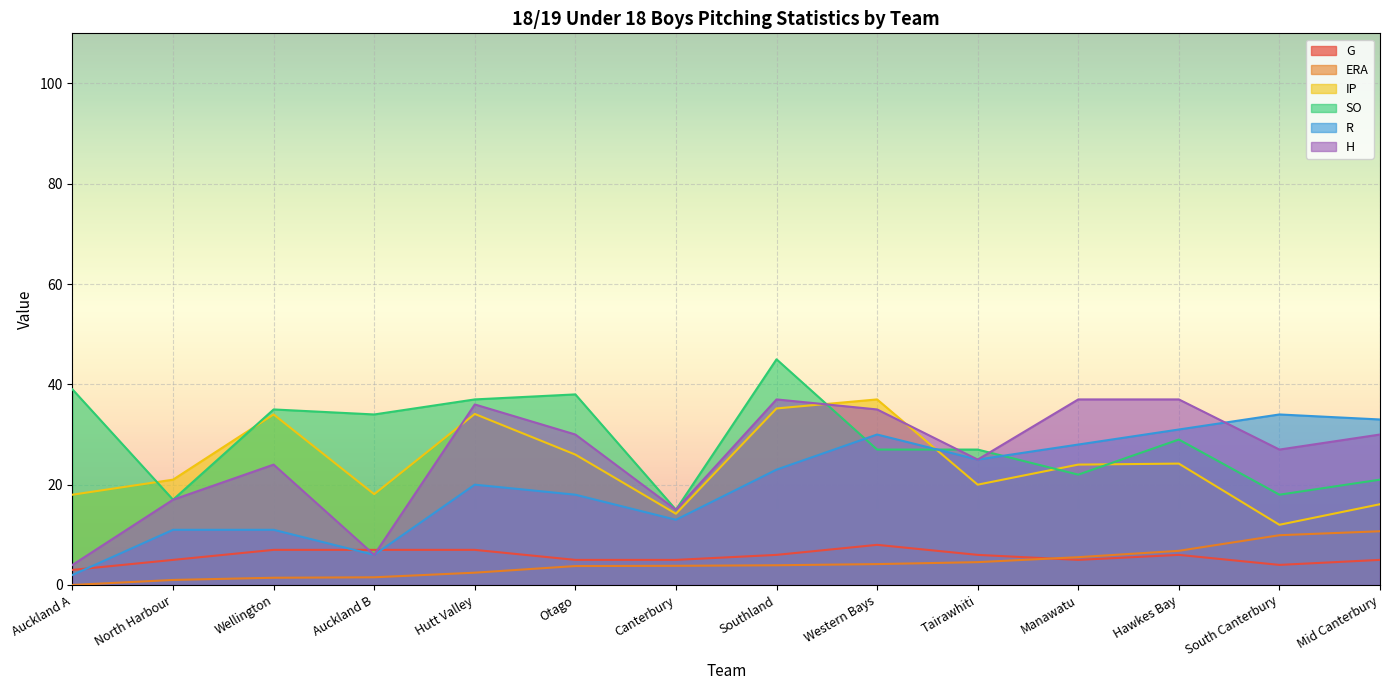

Reading left to right, list all the values displayed in this chart.

G: 3.0	5.0	7.0	7.0	7.0	5.0	5.0	6.0	8.0	6.0	5.0	6.0	4.0	5.0
ERA: 0.0	1.0	1.4	1.5	2.5	3.8	3.8	3.9	4.2	4.5	5.5	6.8	9.9	10.7
IP: 18.0	21.0	34.0	18.1	34.1	26.0	14.2	35.2	37.0	20.0	24.0	24.2	12.0	16.1
SO: 39.0	17.0	35.0	34.0	37.0	38.0	15.0	45.0	27.0	27.0	22.0	29.0	18.0	21.0
R: 2.0	11.0	11.0	6.0	20.0	18.0	13.0	23.0	30.0	25.0	28.0	31.0	34.0	33.0
H: 4.0	17.0	24.0	6.0	36.0	30.0	15.0	37.0	35.0	25.0	37.0	37.0	27.0	30.0